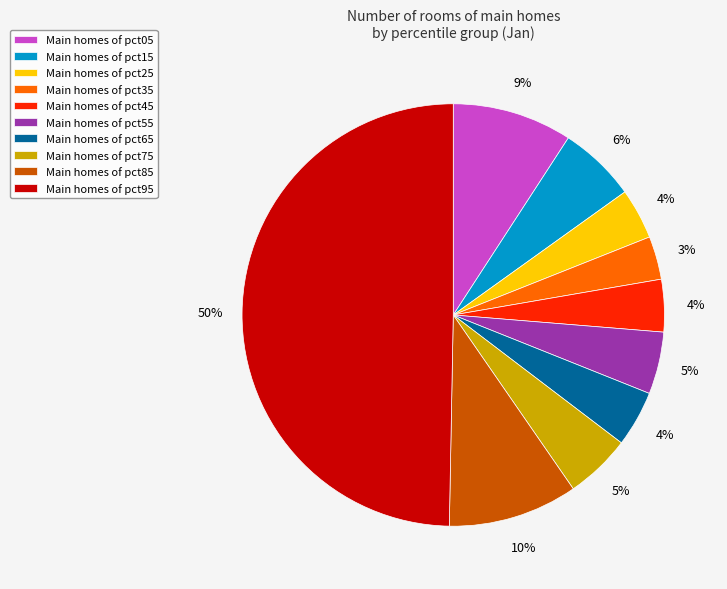

How many segments does this pie chart have?

10